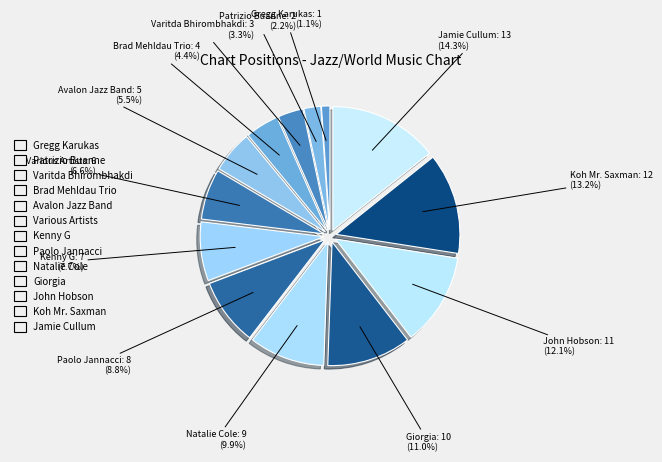

Rank the categories by value from lowest to highest.

Gregg Karukas, Patrizio Buanne, Varitda Bhirombhakdi, Brad Mehldau Trio, Avalon Jazz Band, Various Artists, Kenny G, Paolo Jannacci, Natalie Cole, Giorgia, John Hobson, Koh Mr. Saxman, Jamie Cullum